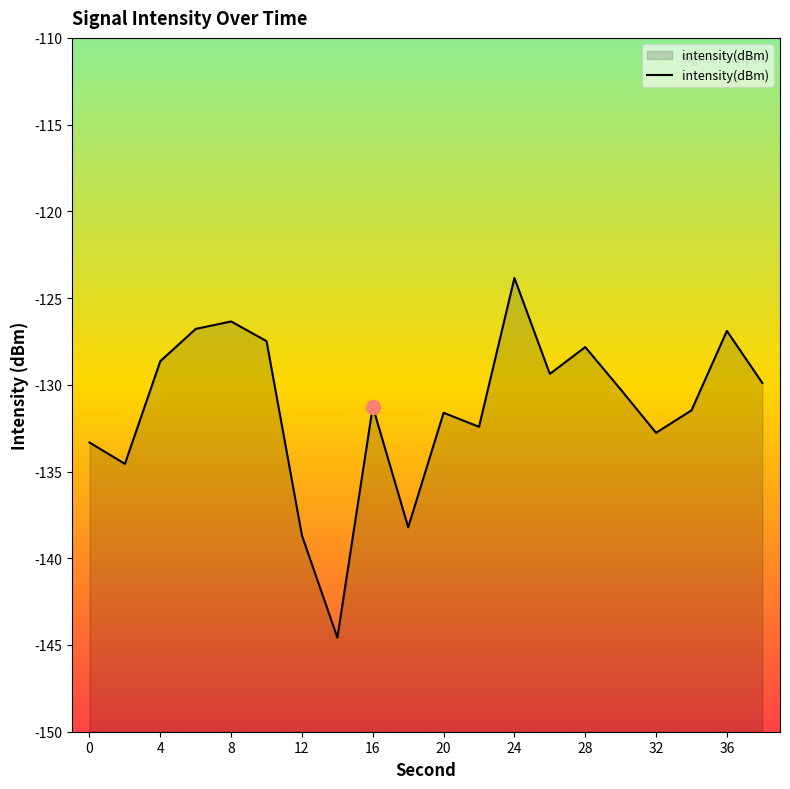

What is the minimum value shown in the chart?

-144.6